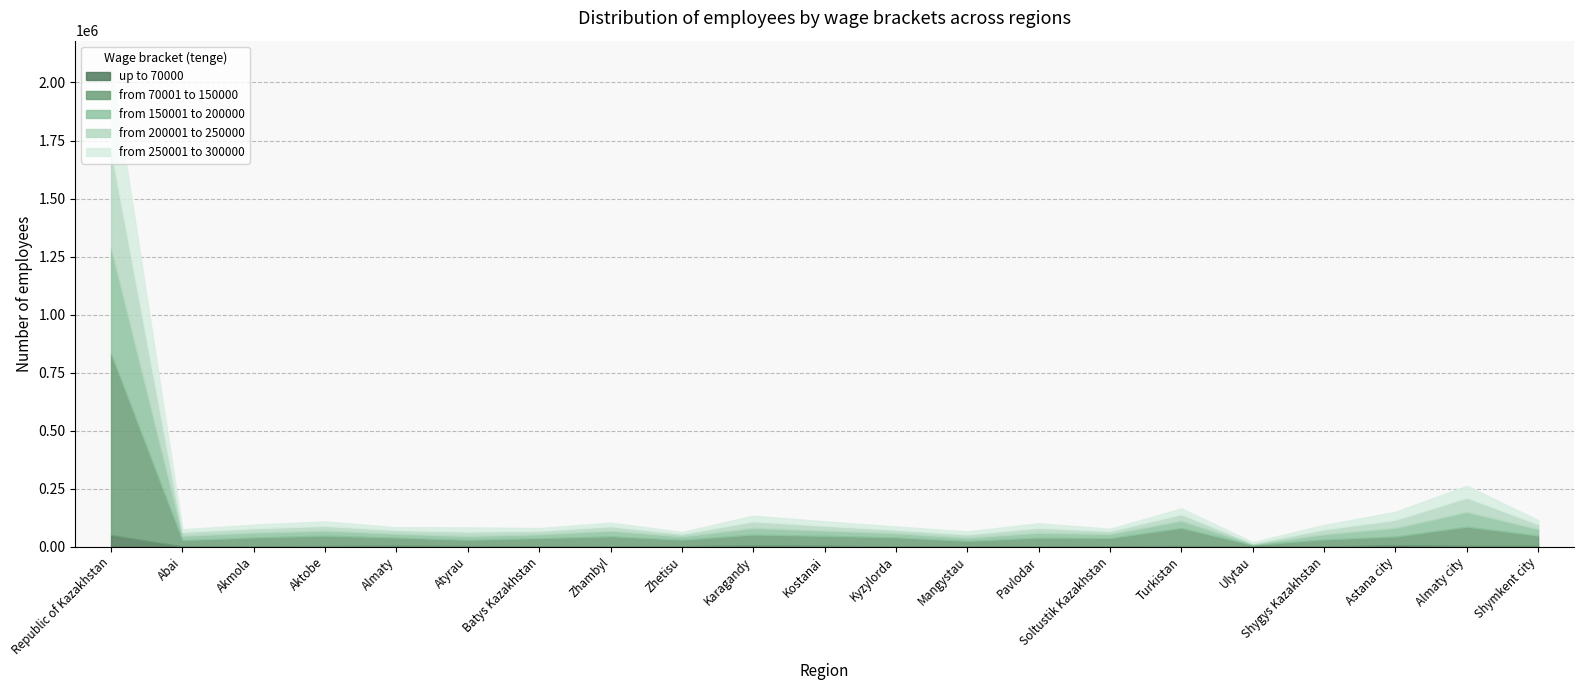

What is the sum of the from 250001 to 300000 values at Batys Kazakhstan and Almaty?

24607